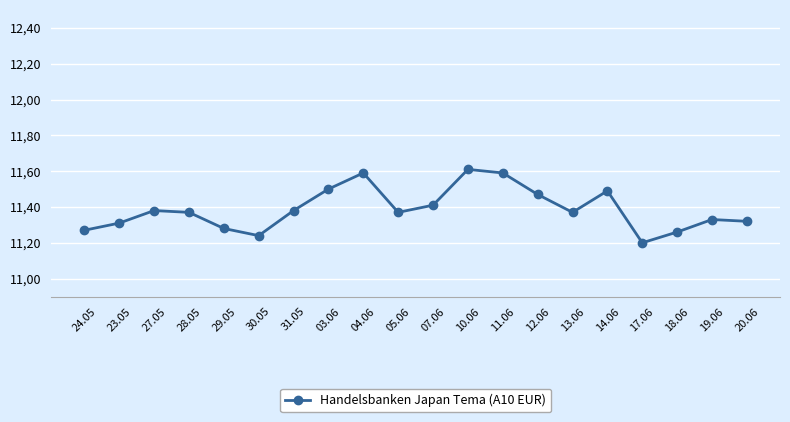

What position from the left is 18.06?

18